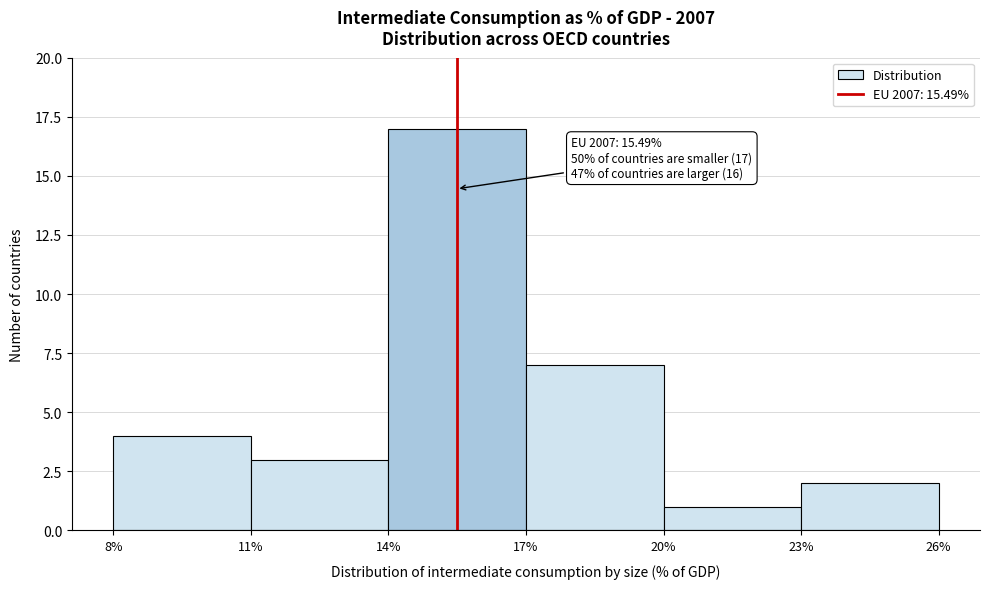

Which range on the x-axis has the tallest bar?

14% to 17%